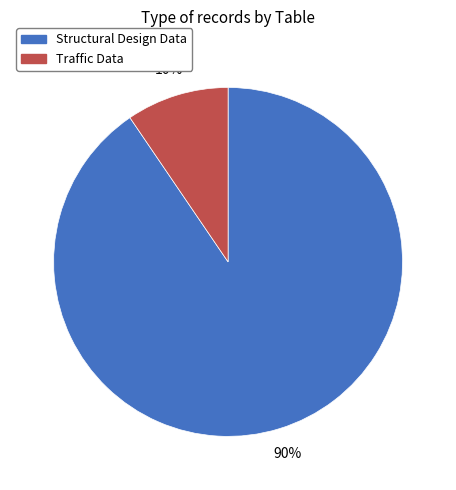

Is the sum of Structural Design Data and Traffic Data greater than half?

Yes